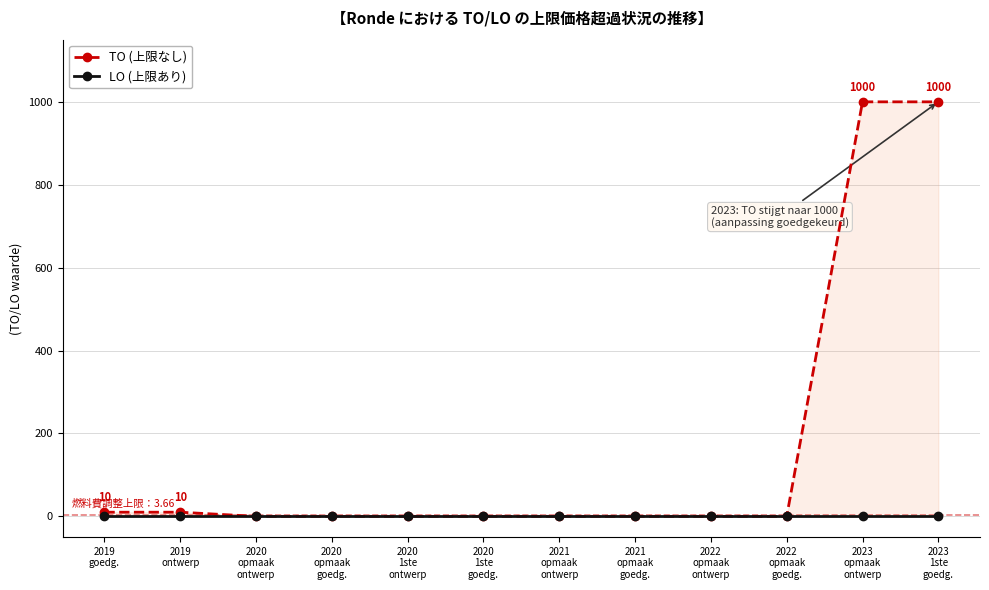

Which has a higher value, 2023
1ste
goedg. or 2021
opmaak
ontwerp?

2023
1ste
goedg.